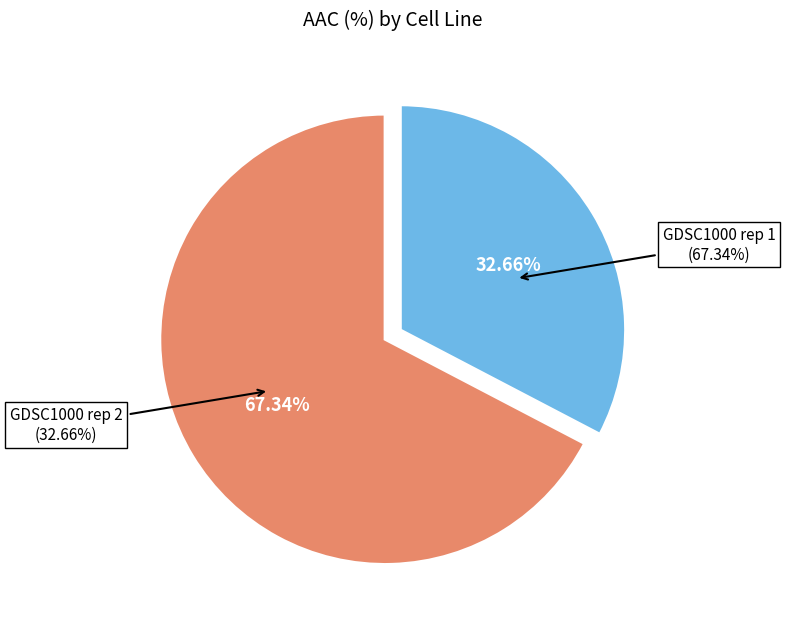

Between GDSC1000 rep 2 and GDSC1000 rep 1, which is larger?

GDSC1000 rep 1